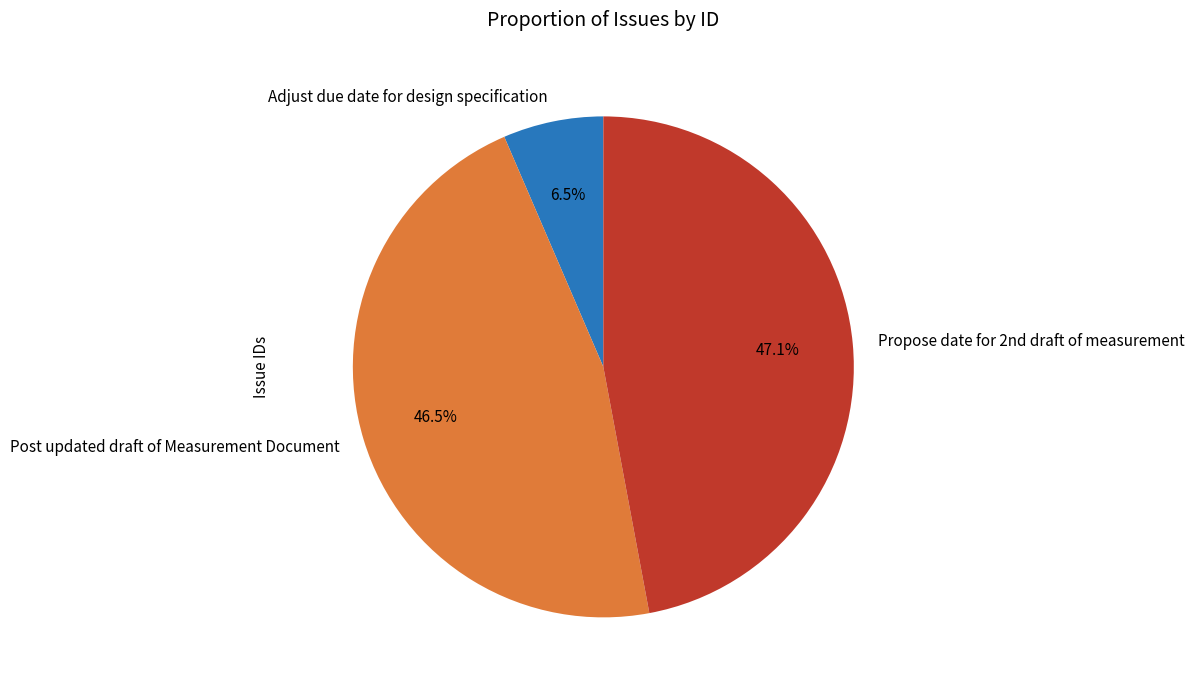

Does any single category account for the majority?

No